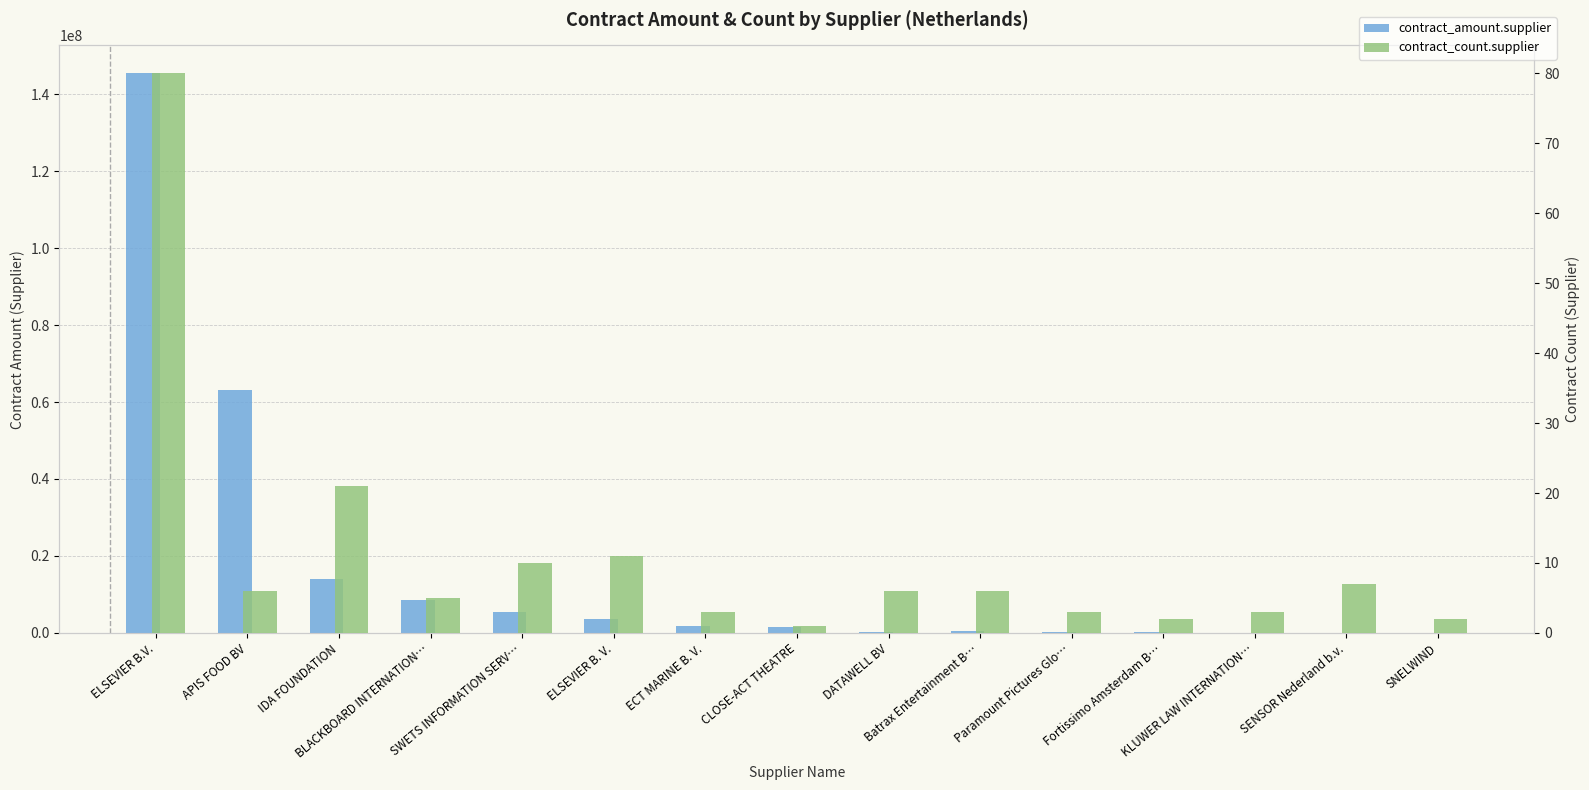

What is the total value across all series at Batrax Entertainment B…?

606178.4